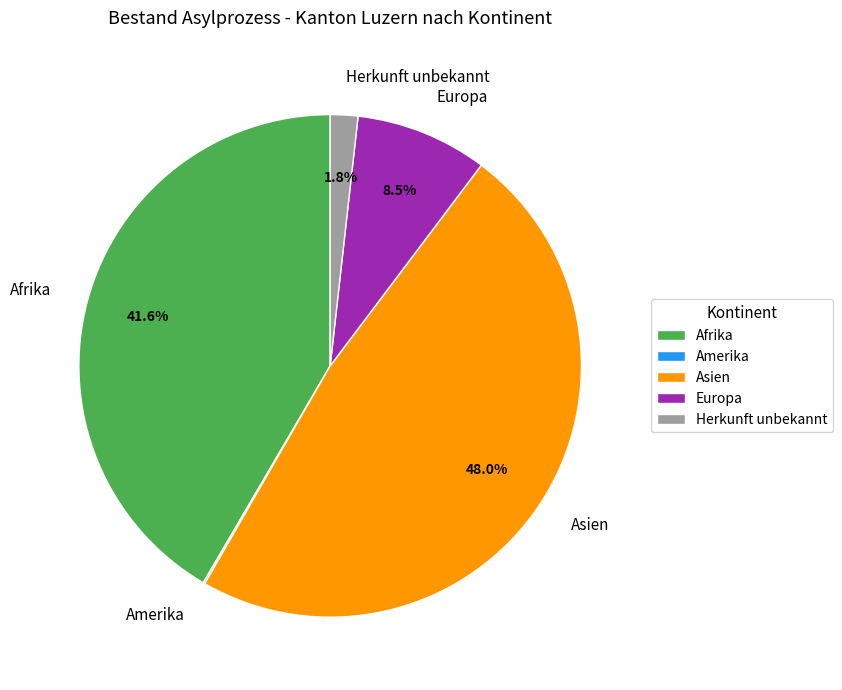

Does any single category account for the majority?

No